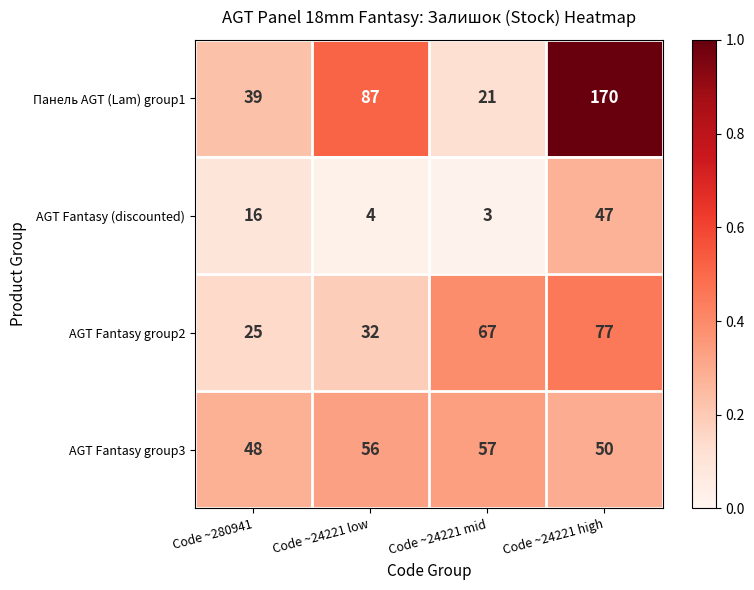

Which series has the largest range (max minus min)?

Панель AGT (Lam) group1